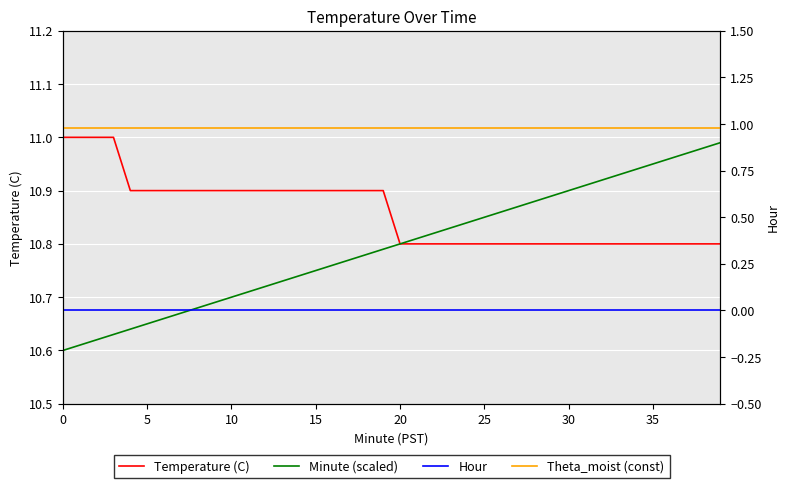

Does the chart display data point markers on the line(s)?

No